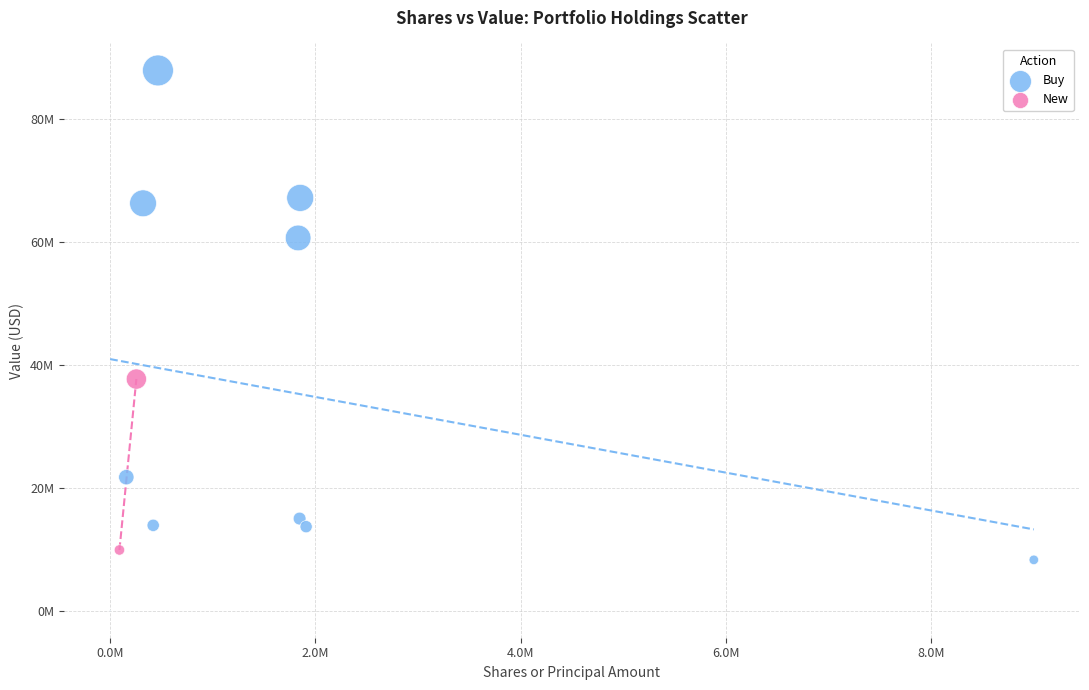

Which series has the widest spread of Y values?

Buy